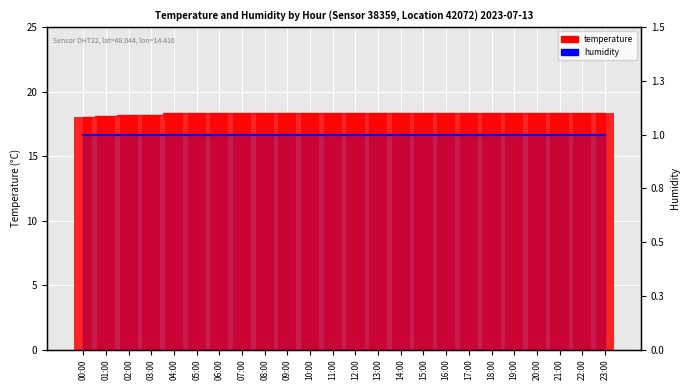

Rank the categories by value from lowest to highest.

00:00, 01:00, 02:00, 03:00, 04:00, 05:00, 06:00, 07:00, 08:00, 09:00, 10:00, 11:00, 12:00, 13:00, 14:00, 15:00, 16:00, 17:00, 18:00, 19:00, 20:00, 21:00, 22:00, 23:00